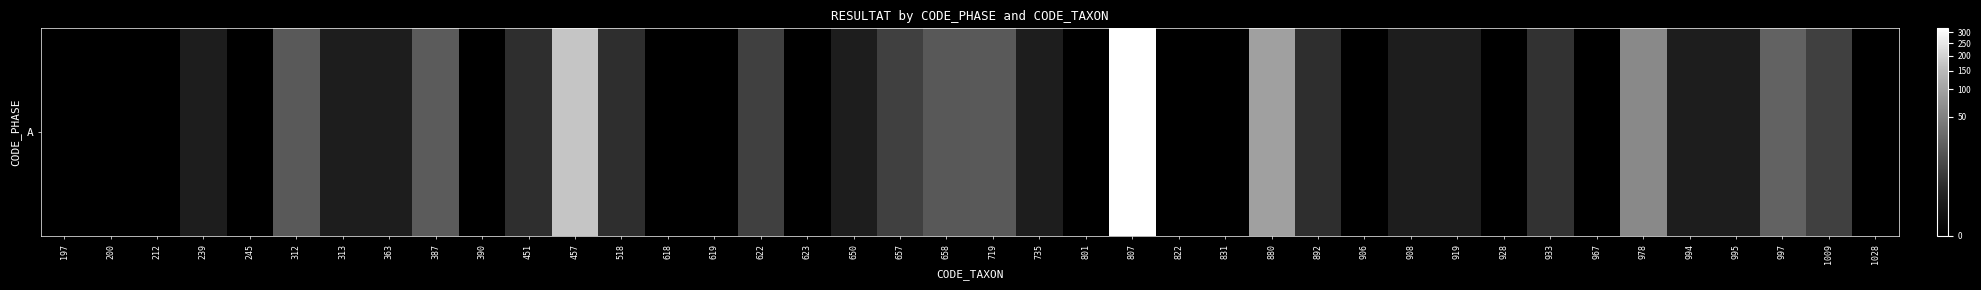

The chart shows a value of -99 at 967. True or false?

False